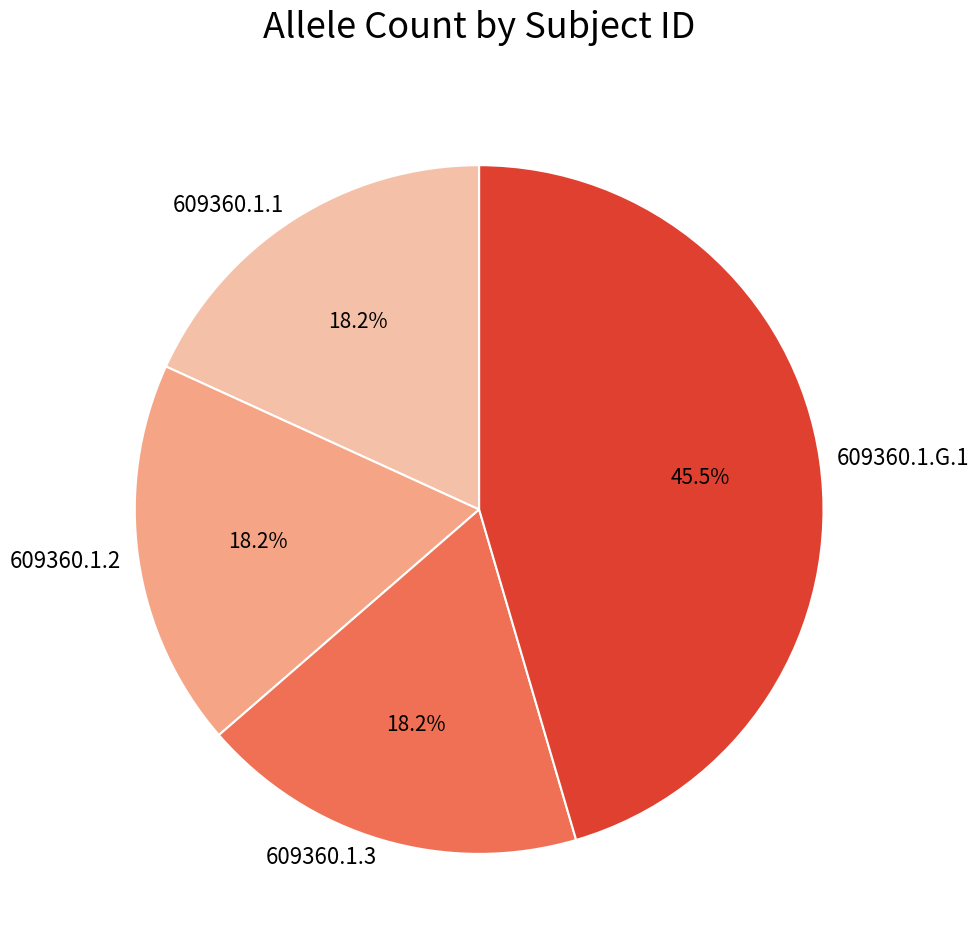

What is the total percentage of 609360.1.1 and 609360.1.3?

36.4%